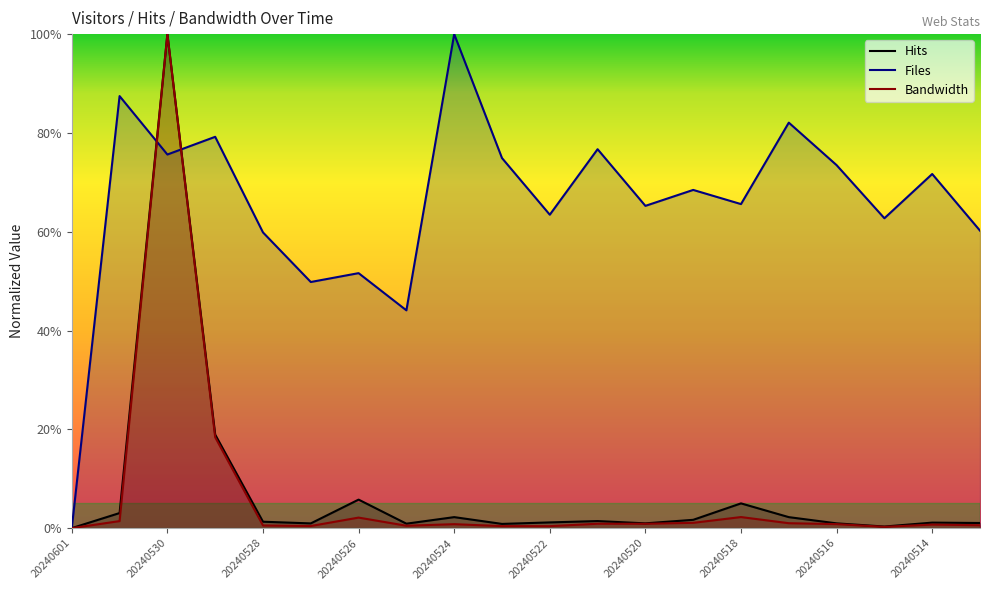

What are all the series names shown in the legend?

Hits, Files, Bandwidth